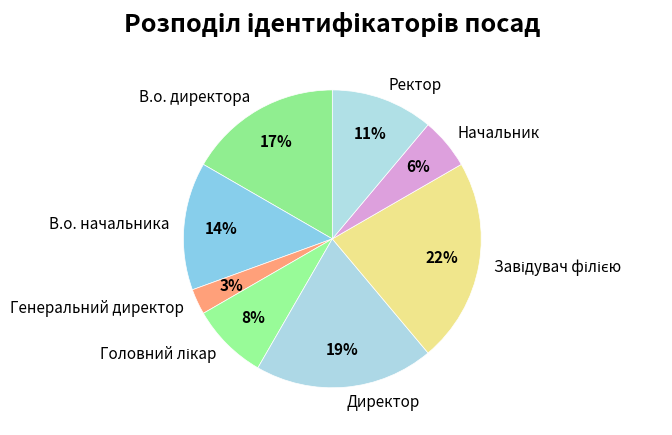

Do В.о. начальника and Начальник together represent more than half of the pie?

No